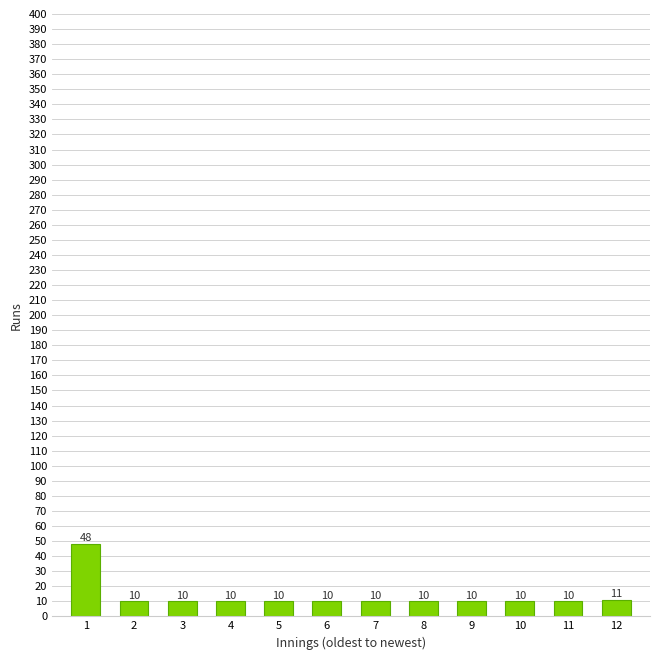

Reading left to right, extract all data points from this chart.

48	10	10	10	10	10	10	10	10	10	10	11